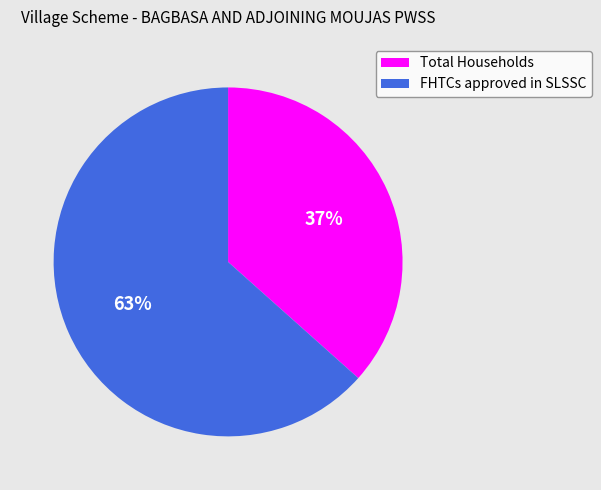

The FHTCs approved in SLSSC slice represents 78% of the pie. True or false?

False